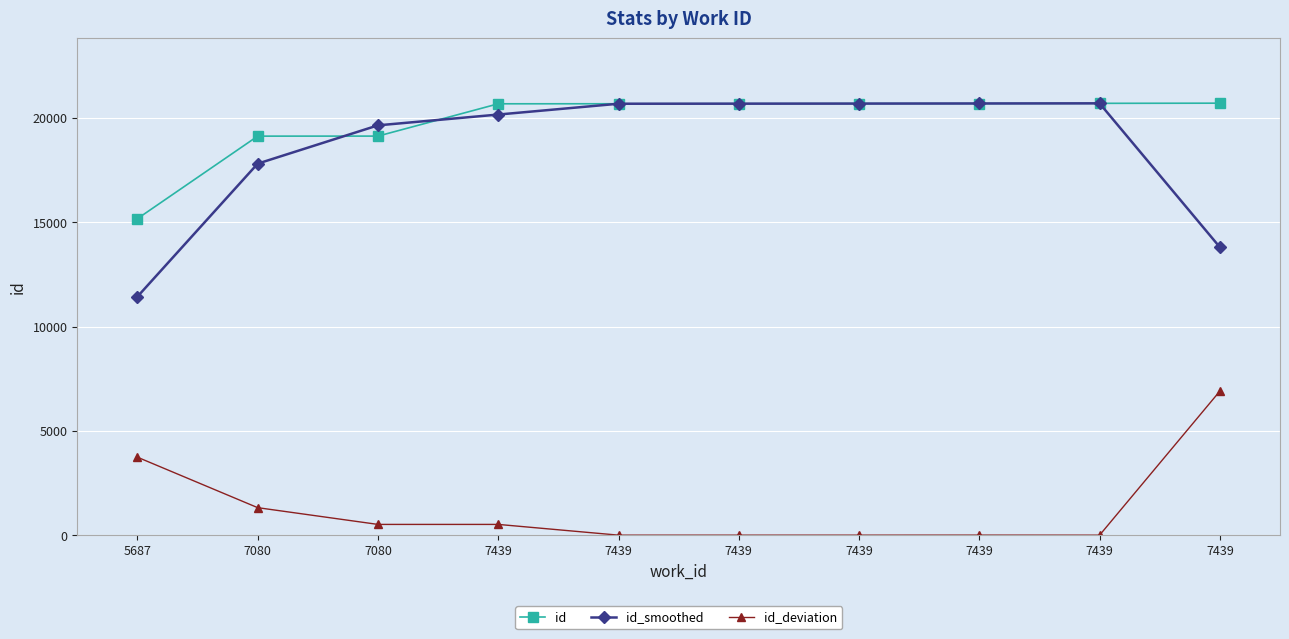

Between which two adjacent categories do id_smoothed and id first intersect?

7080 and 7080